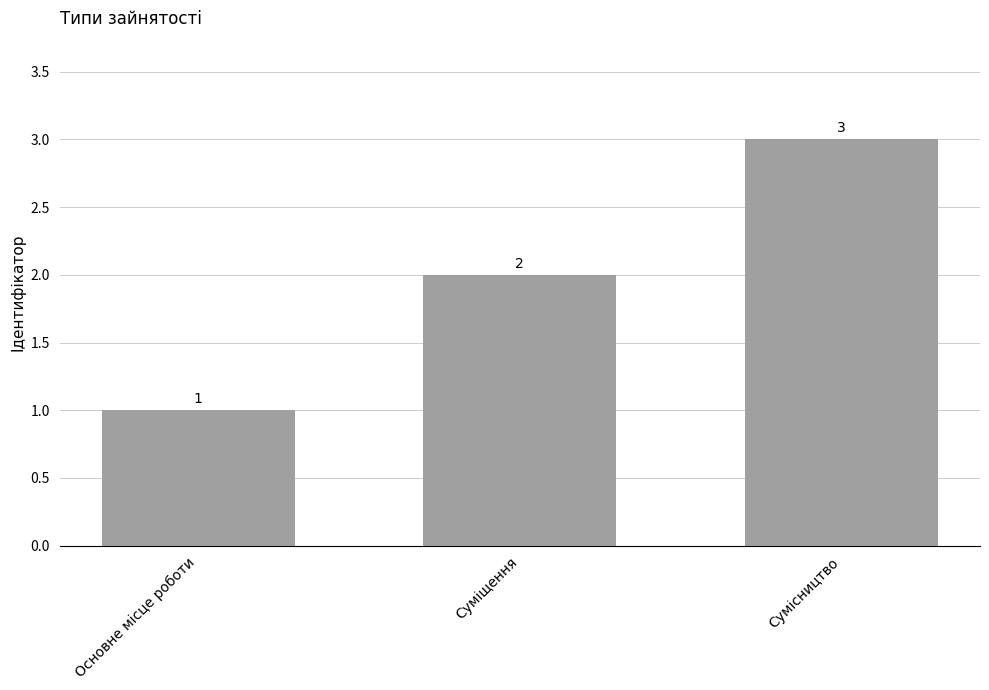

What is the sum of all values?

6